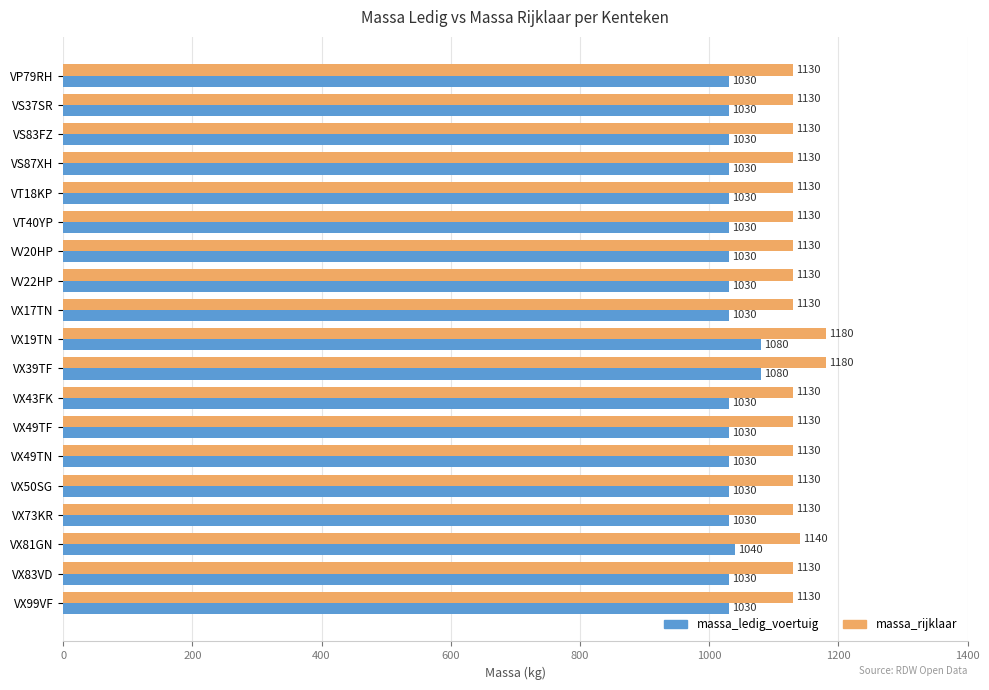

What is the spread (max minus min) of values at VX49TF?

100